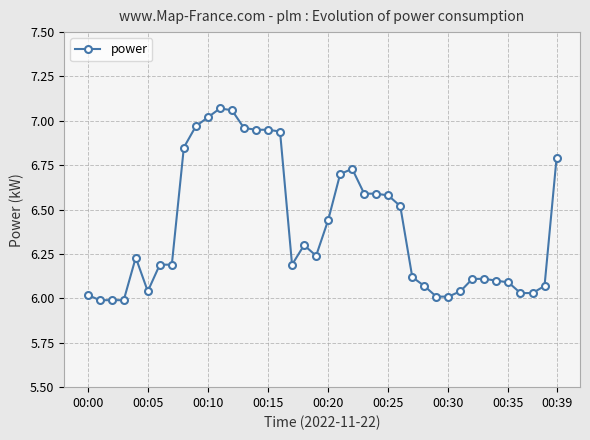

True or false: the data has more than 0 interior local peaks.

True